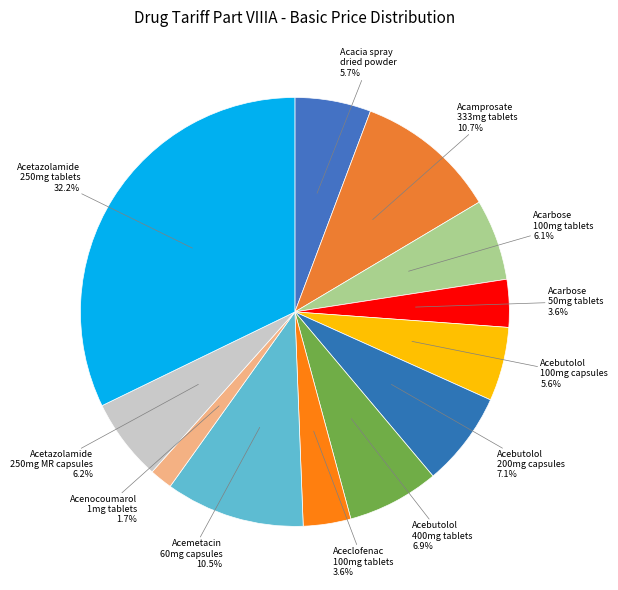

Which category has the biggest portion of the pie?

Acetazolamide 250mg tablets